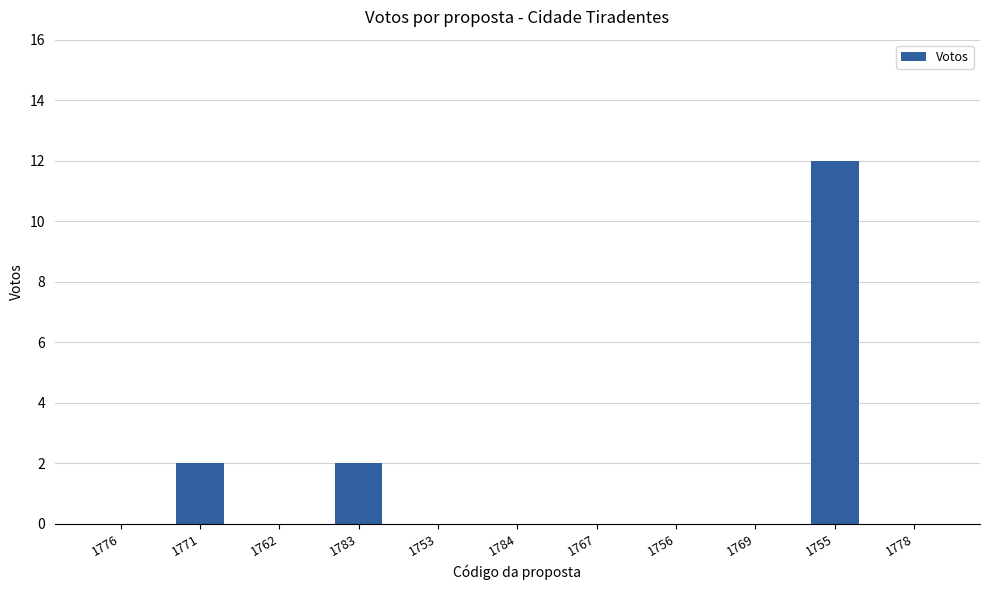

The chart shows a value of 0 at 1778. True or false?

True